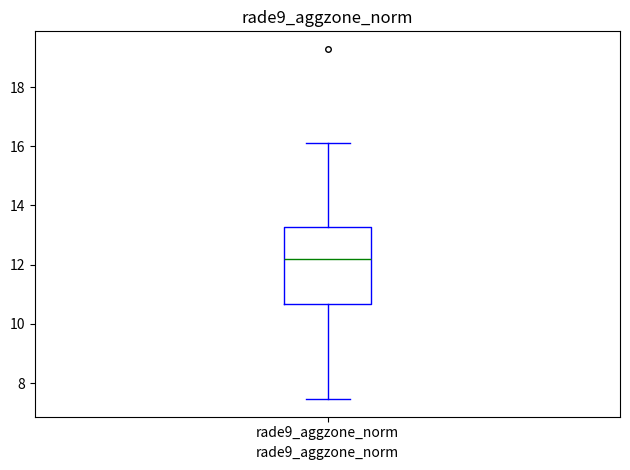

Read this box plot against the y-axis: the position of the median line, the range covered by the box, and the ends of both whiskers. The values are not printed on the chart, so give them approximately, as read against the axis.

median 12.2, box 10.6 to 13.2, whiskers 7.4 to 16.2